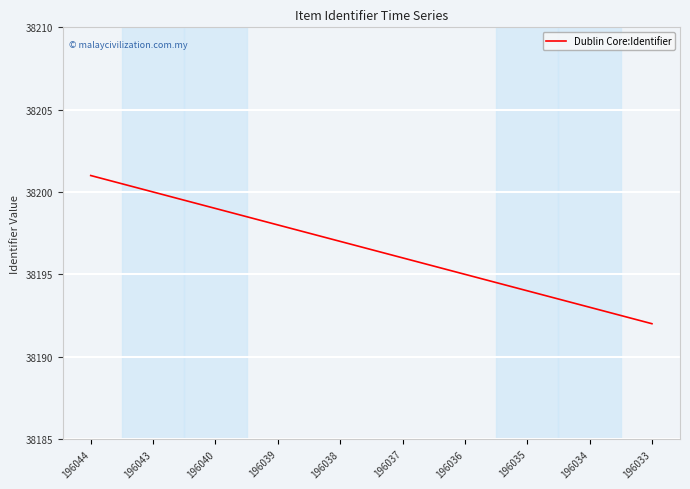

List the labels in order of value, largest first.

196044, 196043, 196040, 196039, 196038, 196037, 196036, 196035, 196034, 196033